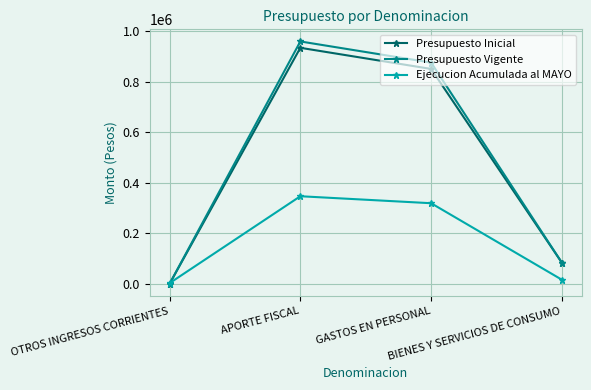

Which series has the largest range (max minus min)?

Presupuesto Vigente